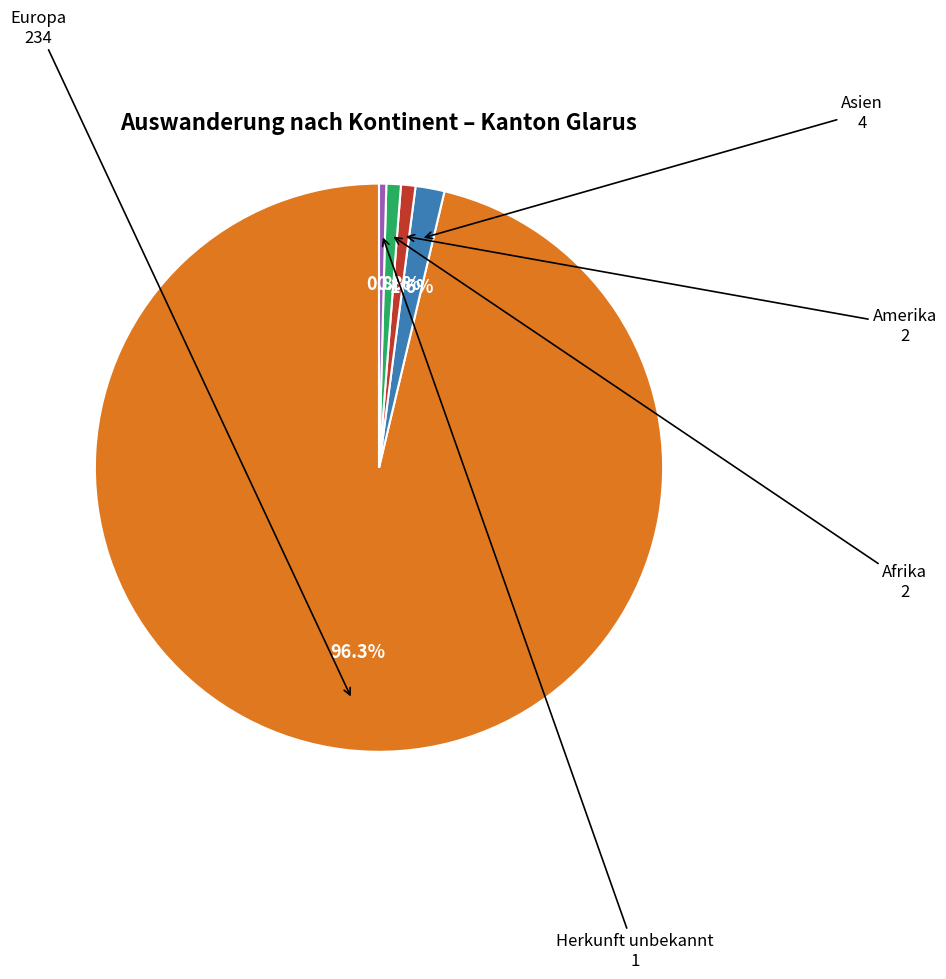

What portion of the pie excludes Afrika?

99.2%